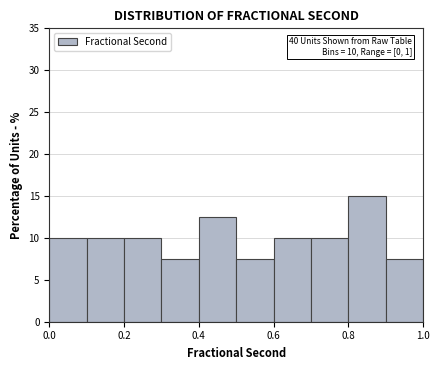

Which range on the x-axis has the tallest bar?

0.8 to 0.9